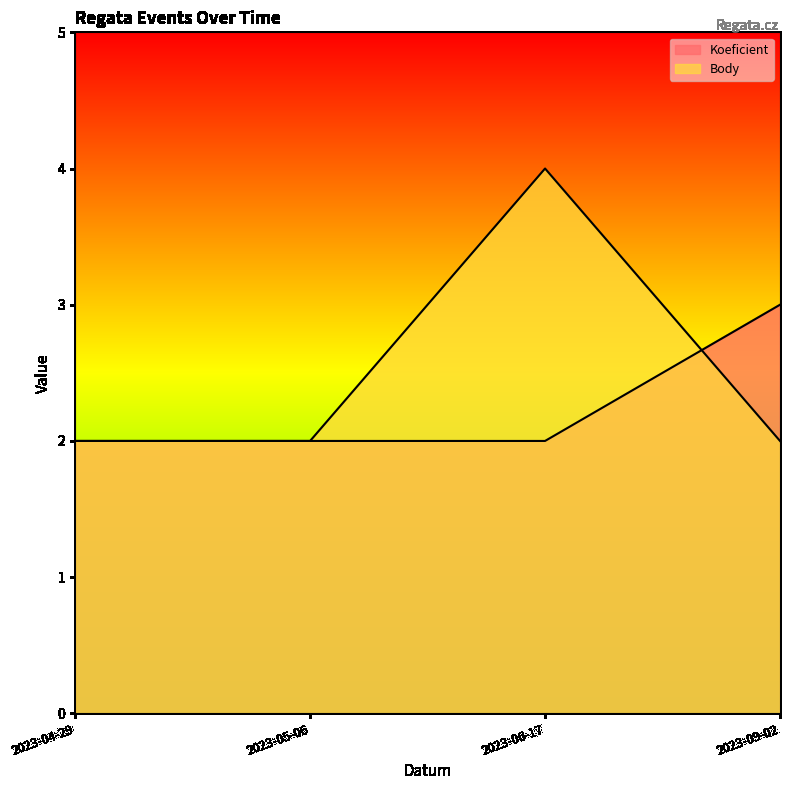

What is the difference between the maximum and minimum values in the Koeficient series?

1